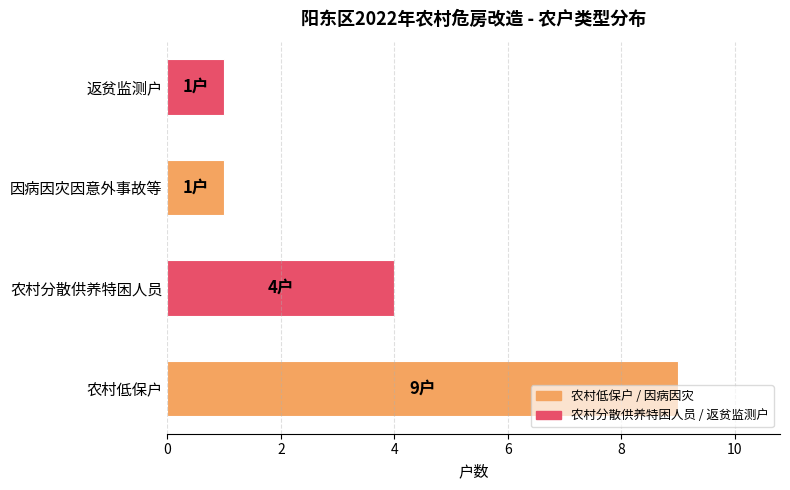

What is the change in value from 农村低保户 to 农村分散供养特困人员?

-5